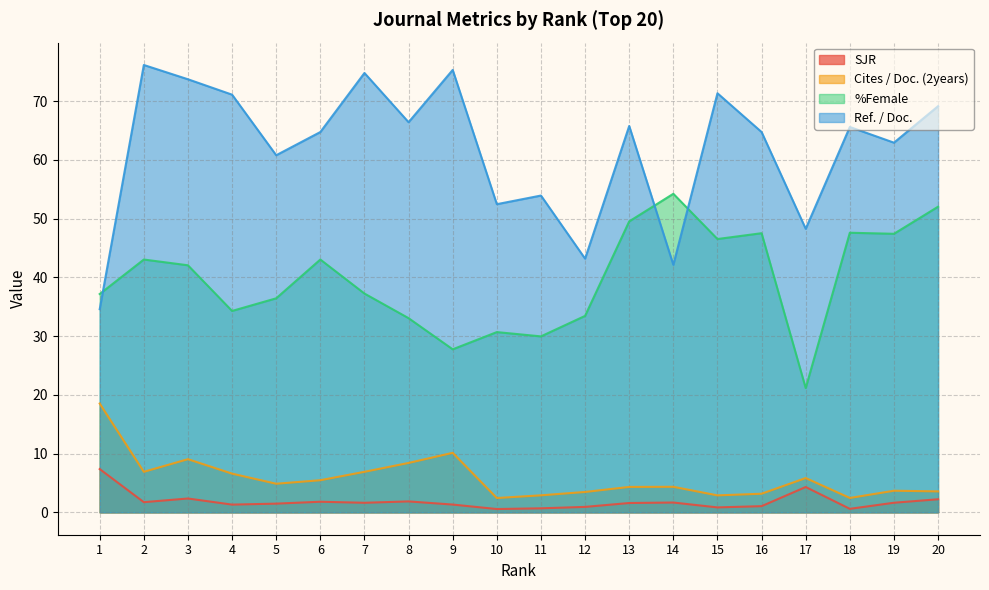

Which series has the largest total across all categories?

Ref. / Doc.